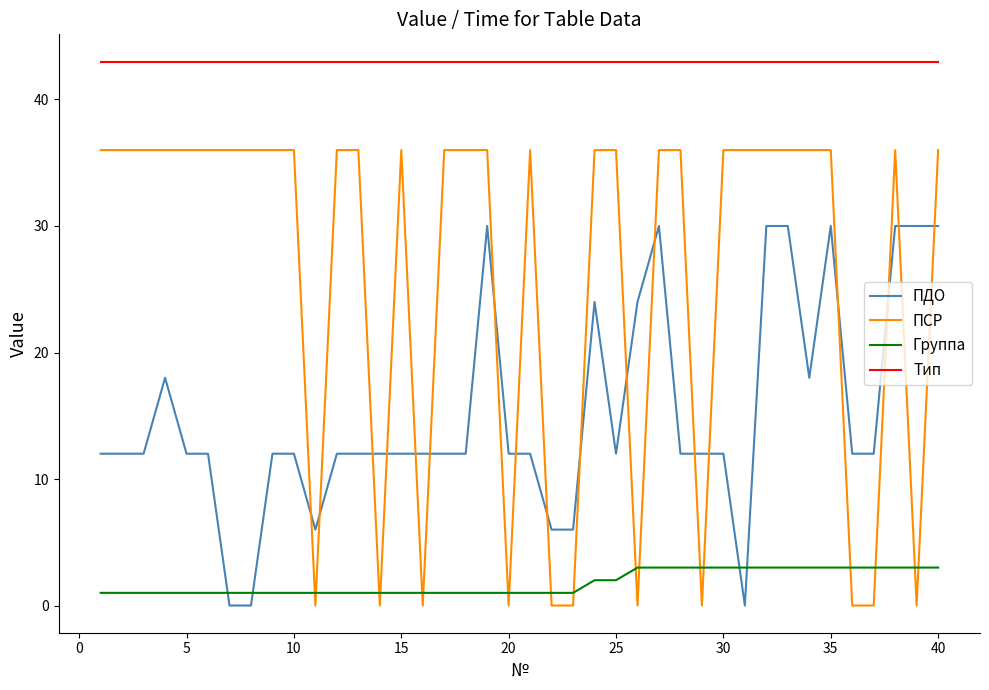

List the series in order of their overall mean, highest first.

Тип, ПСР, ПДО, Группа